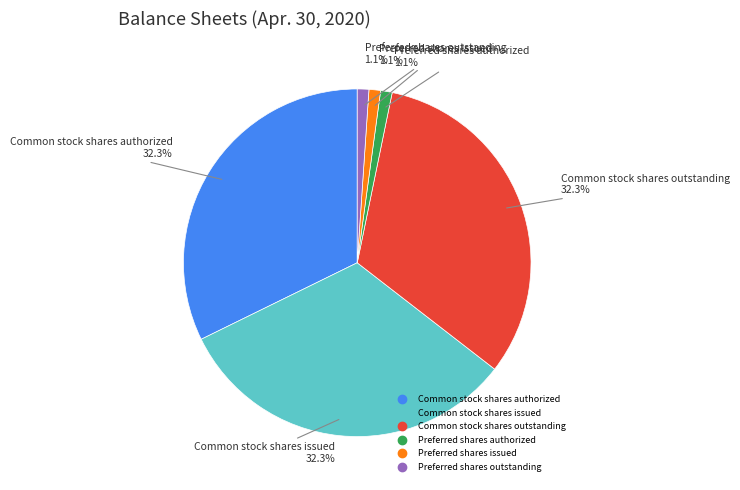

To the nearest percent, what is the average slice percentage?

17%